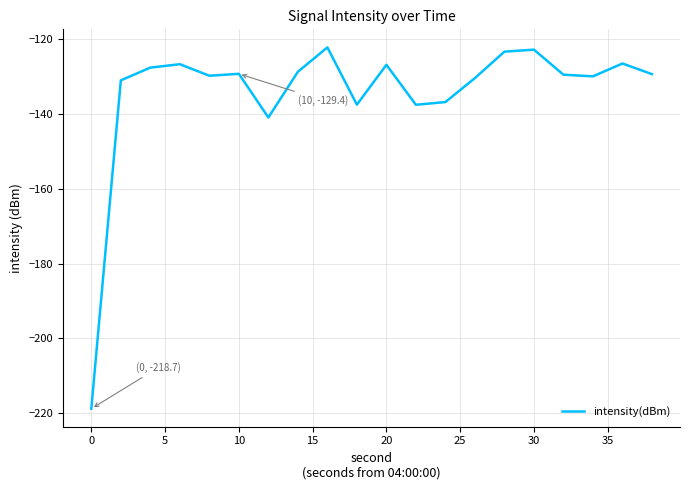

What is the difference between the maximum and minimum values?

96.4